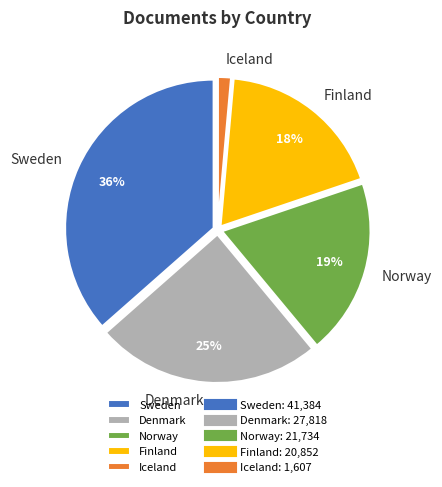

Approximately how many times larger is the value at Denmark compared to Sweden?

0.7